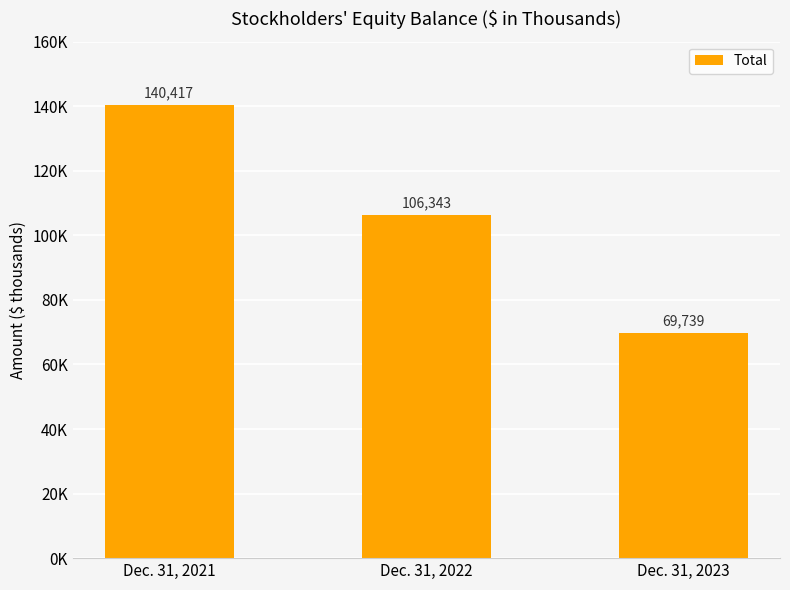

Which label corresponds to the smallest value in the chart?

Dec. 31, 2023